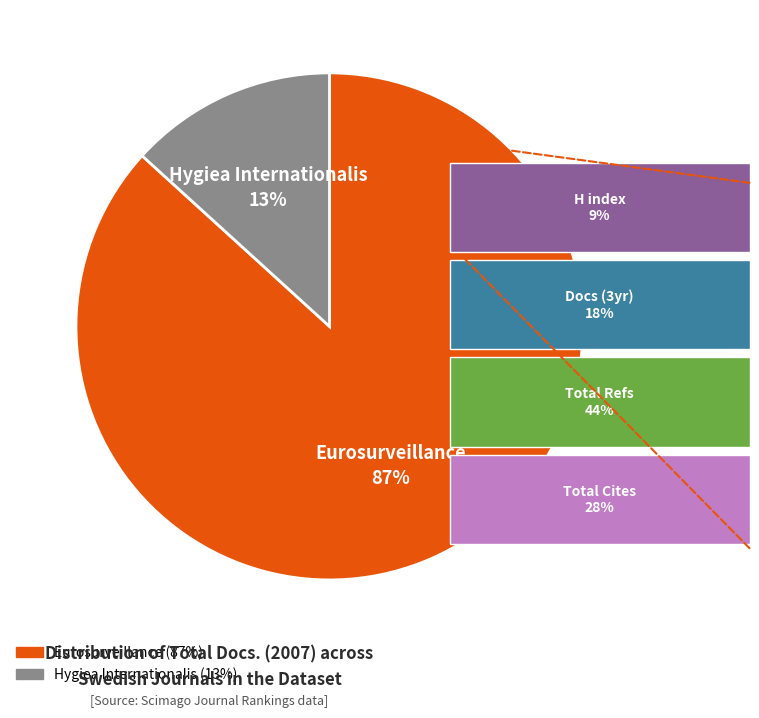

The Eurosurveillance slice represents 73% of the pie. True or false?

False